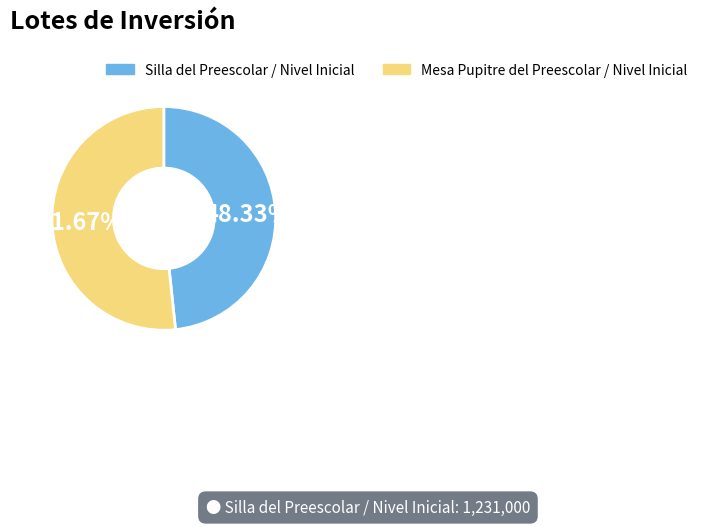

What is the ratio of the value at Silla del Preescolar / Nivel Inicial to the value at Mesa Pupitre del Preescolar / Nivel Inicial?

0.9